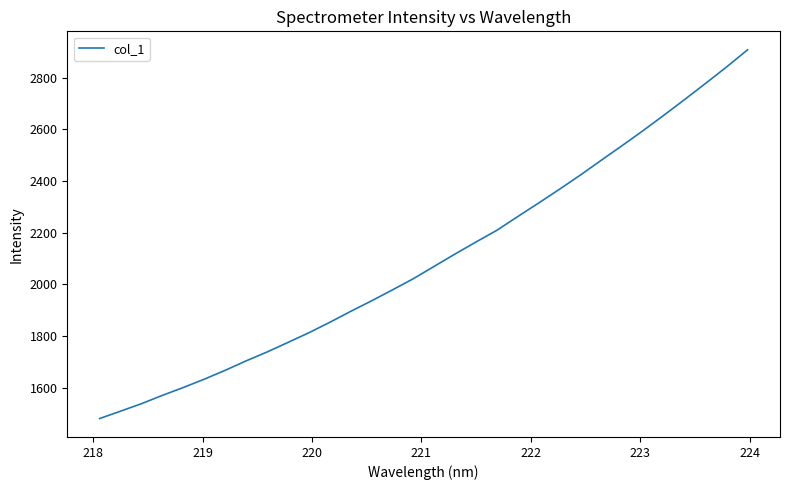

What is the greatest value displayed?

2908.1